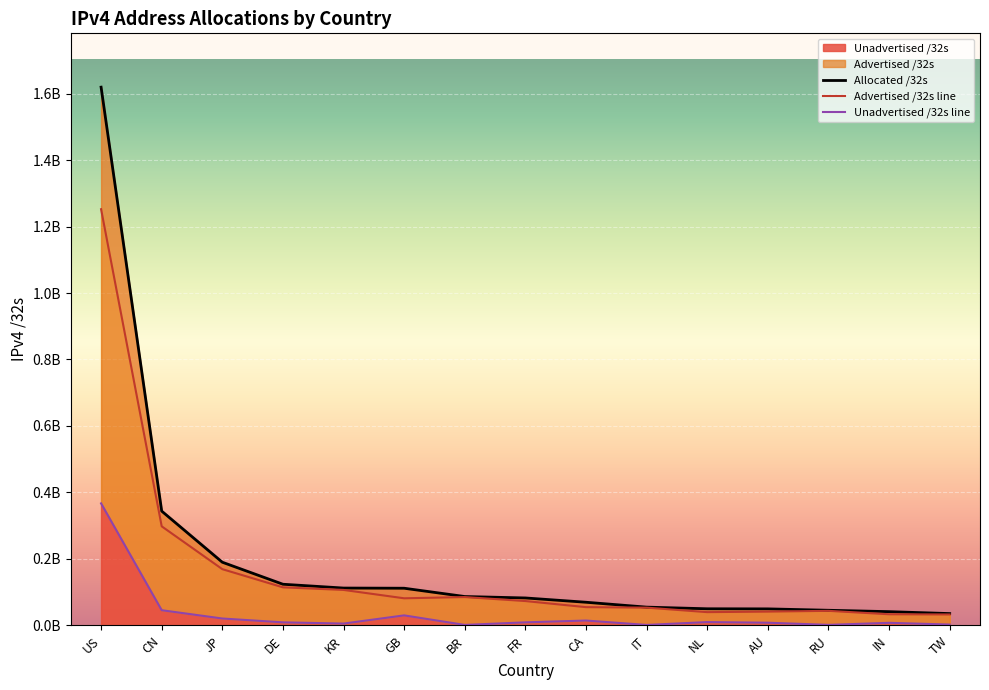

What is the value of the Allocated /32s point at the 8th from the left?

82701712